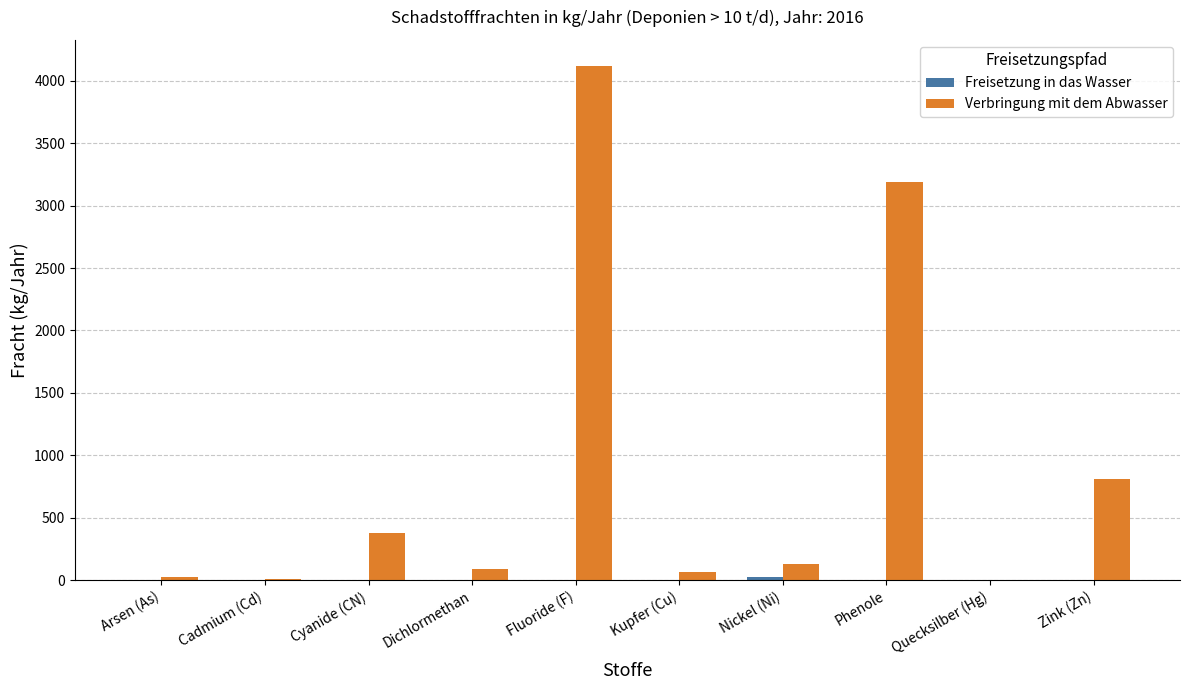

At which category is the sum across all series the highest?

Fluoride (F)